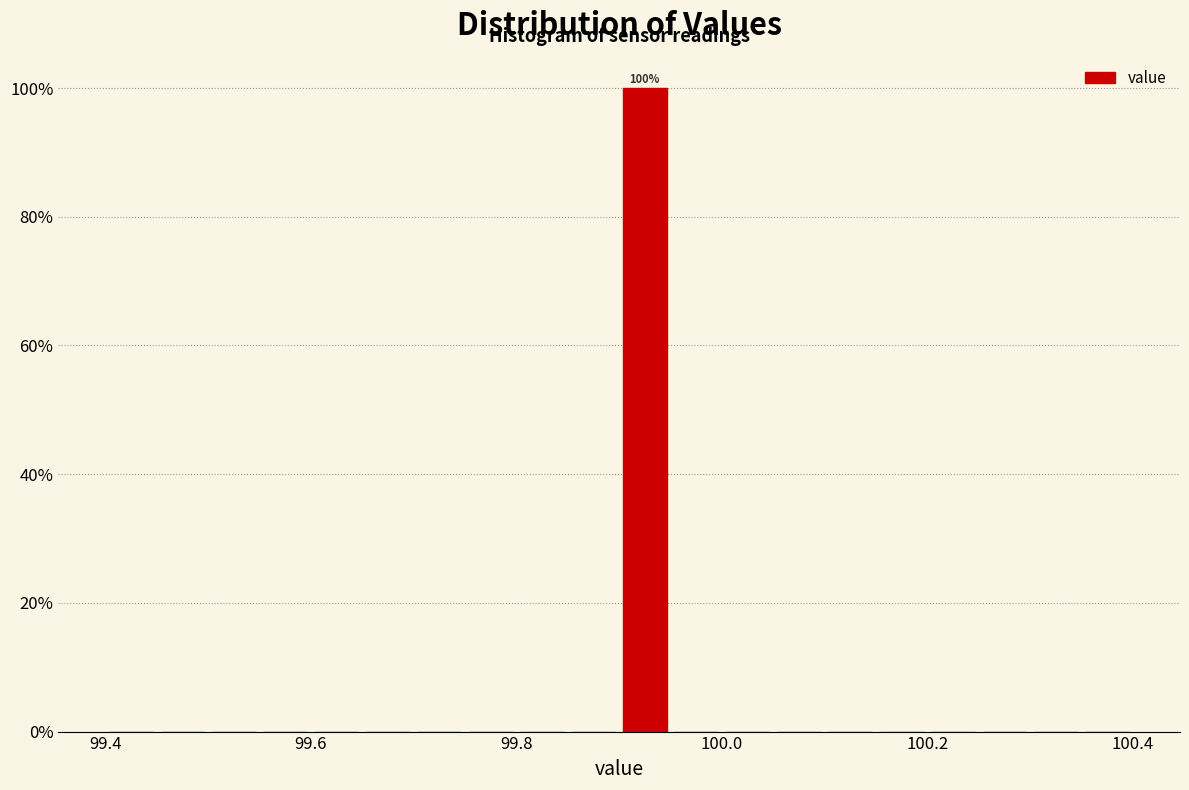

Read against the x-axis, roughly where is the centre of the tallest bar?

99.92